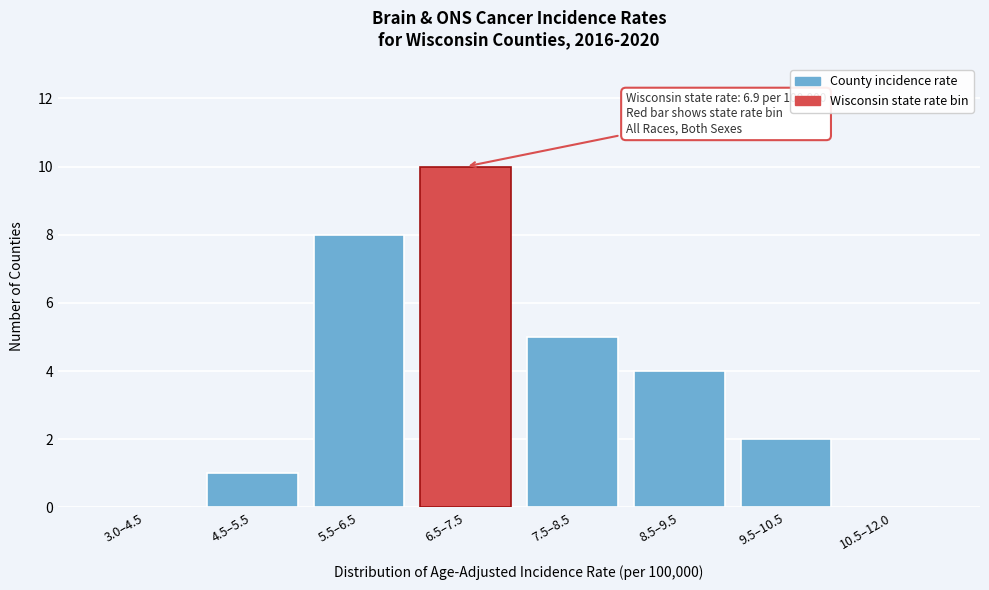

Reading left to right, list all the values displayed in this chart.

3.0–4.5=0	4.5–5.5=1	5.5–6.5=8	6.5–7.5=10	7.5–8.5=5	8.5–9.5=4	9.5–10.5=2	10.5–12.0=0